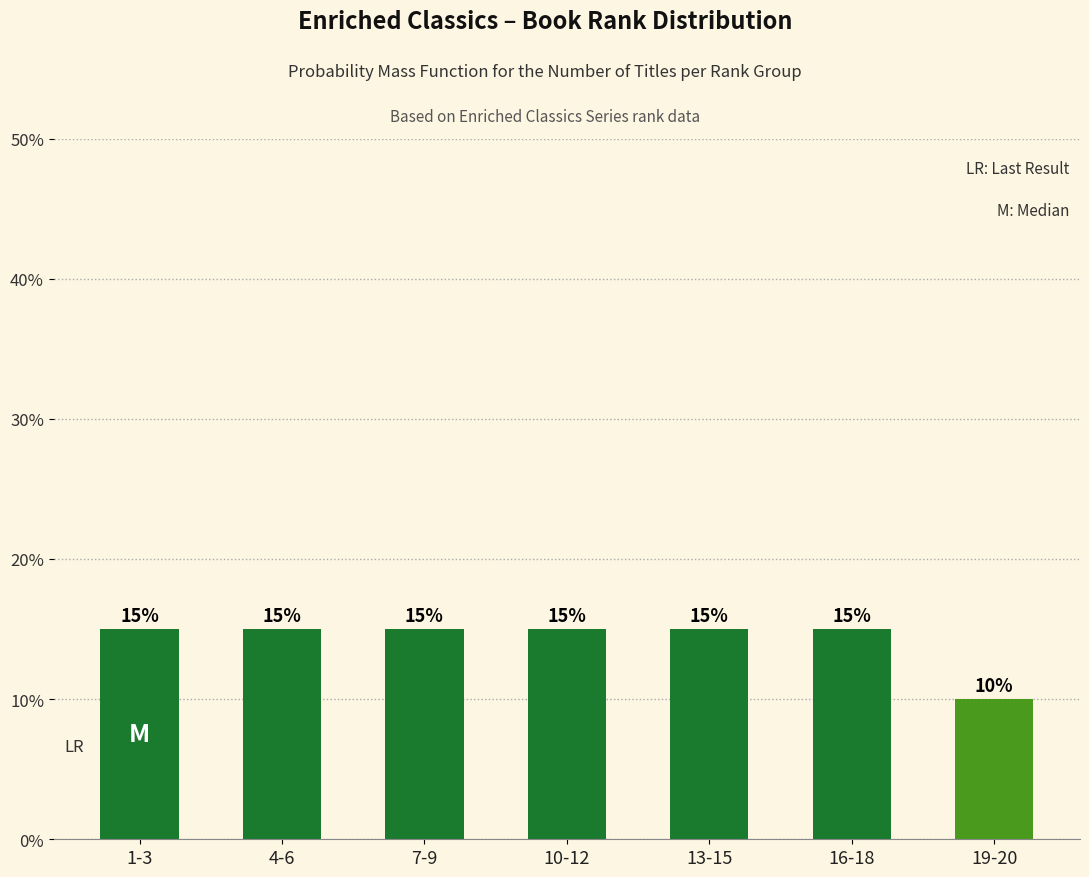

Reading left to right, list all the values displayed in this chart.

1-3=15	4-6=15	7-9=15	10-12=15	13-15=15	16-18=15	19-20=10